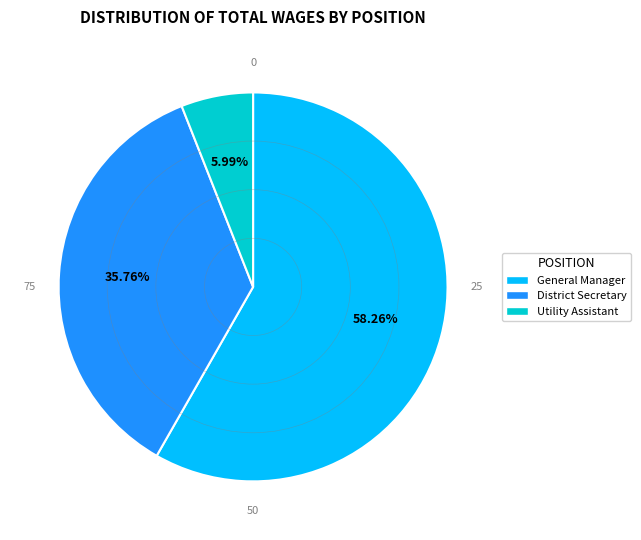

To the nearest percent, what percentage of the pie is Utility Assistant?

6%